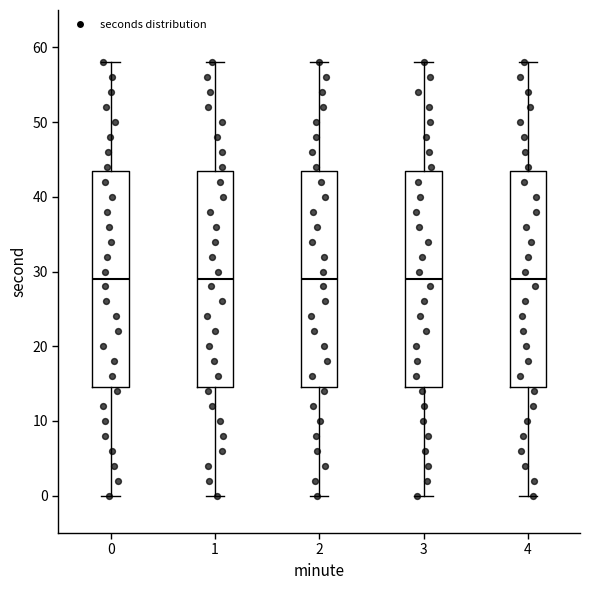

Reading left to right, read every box against the y-axis: the position of its median line, the range the box covers, and the ends of its whiskers. The values are not printed on the chart, so give them approximately, as read against the axis.

0: median 29, box 15 to 44, whiskers 0 to 58
1: median 29, box 15 to 44, whiskers 0 to 58
2: median 29, box 15 to 44, whiskers 0 to 58
3: median 29, box 15 to 44, whiskers 0 to 58
4: median 29, box 15 to 44, whiskers 0 to 58